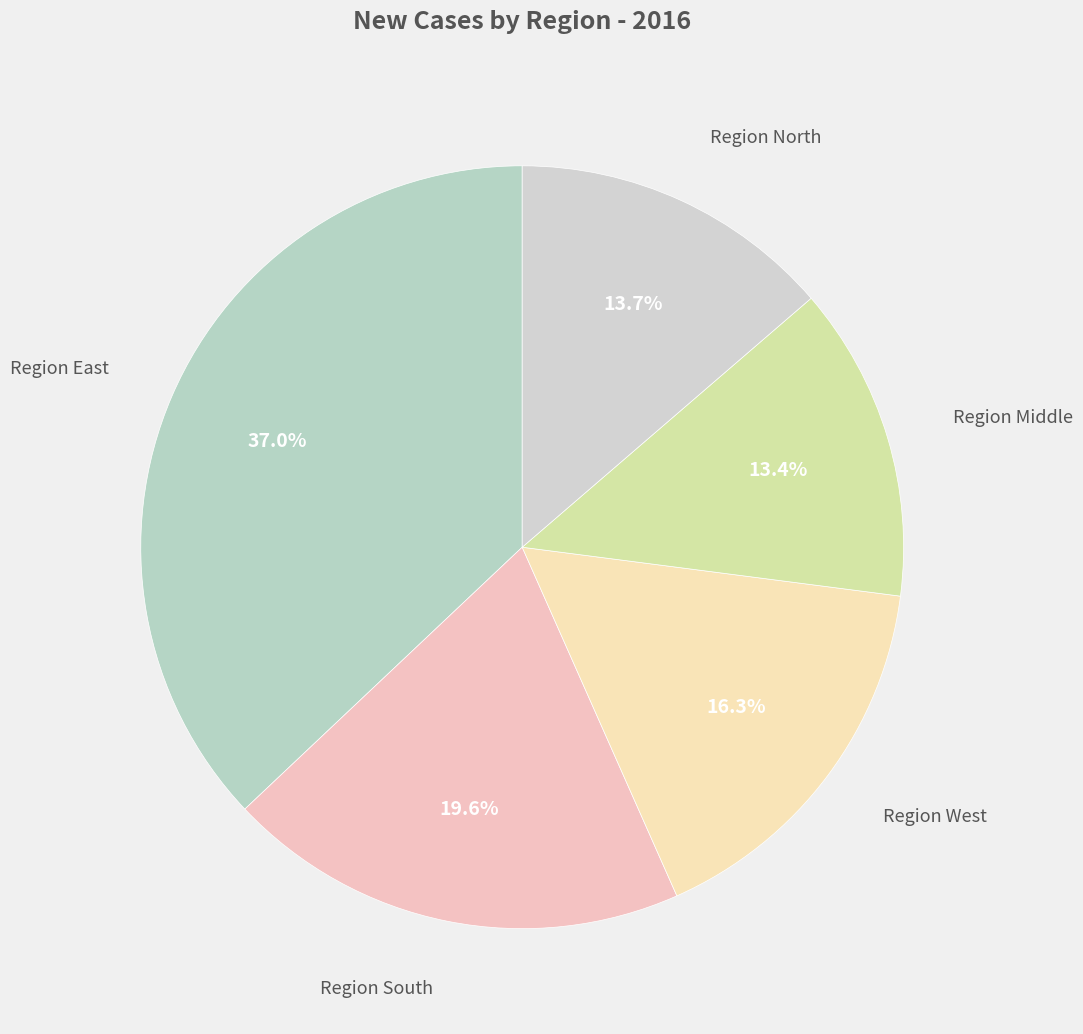

Which category has the biggest portion of the pie?

Region East